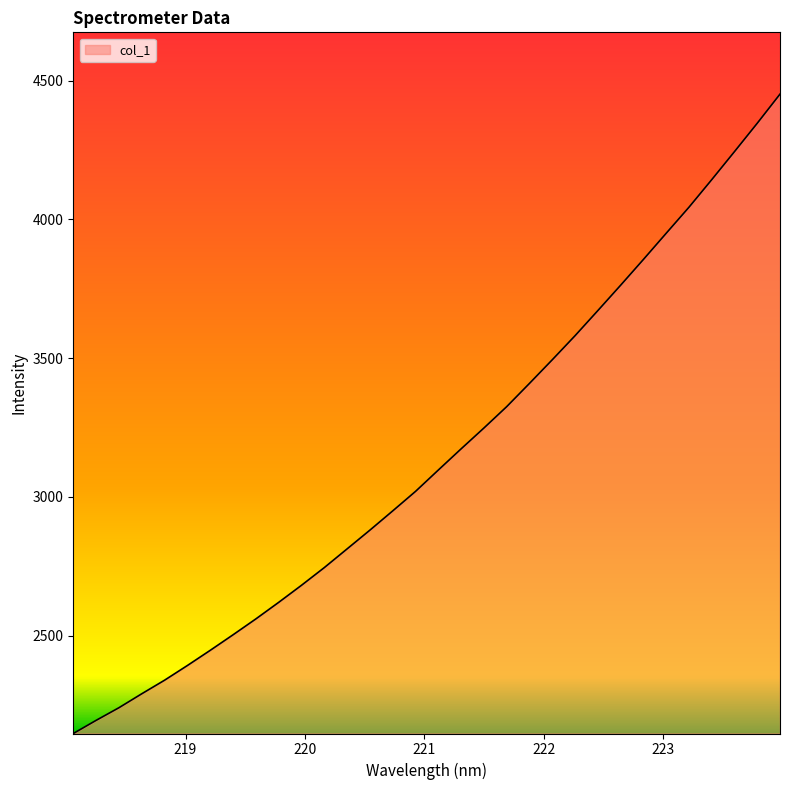

What is the difference between the maximum and minimum values?

2303.1